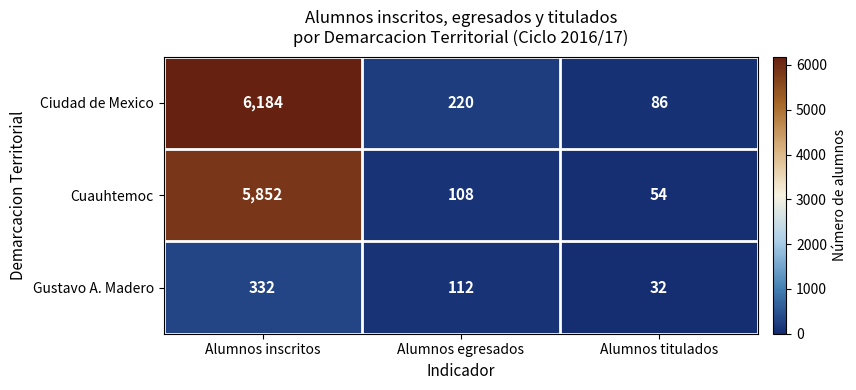

Reading left to right, list all the values displayed in this chart.

Ciudad de Mexico: Alumnos inscritos=6184	Alumnos egresados=220	Alumnos titulados=86
Cuauhtemoc: Alumnos inscritos=5852	Alumnos egresados=108	Alumnos titulados=54
Gustavo A. Madero: Alumnos inscritos=332	Alumnos egresados=112	Alumnos titulados=32